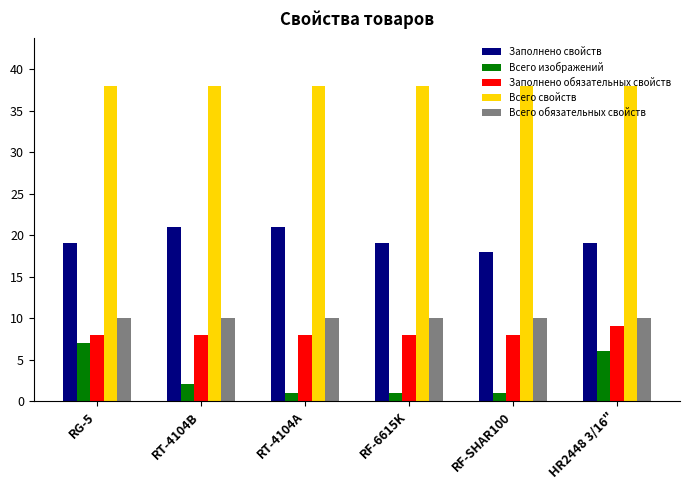

Reading left to right, extract all data points from this chart.

Заполнено свойств: 19	21	21	19	18	19
Всего изображений: 7	2	1	1	1	6
Заполнено обязательных свойств: 8	8	8	8	8	9
Всего свойств: 38	38	38	38	38	38
Всего обязательных свойств: 10	10	10	10	10	10